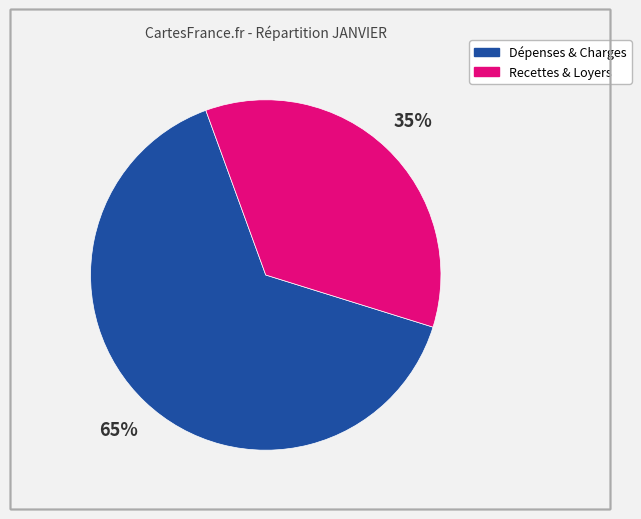

To the nearest percent, what is the average slice percentage?

50%